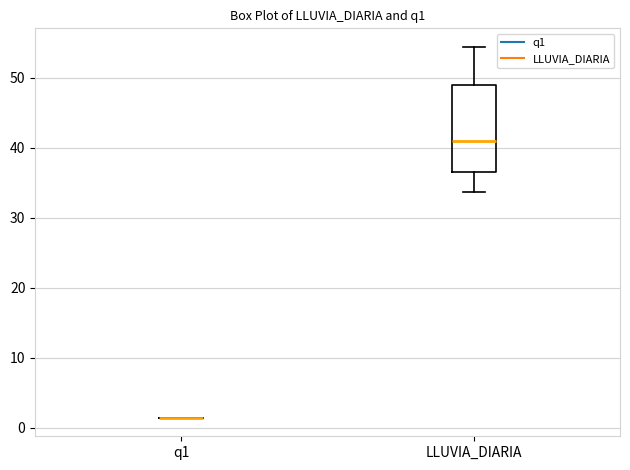

Comparing the boxes themselves (not the whiskers), which one is the tallest?

LLUVIA_DIARIA